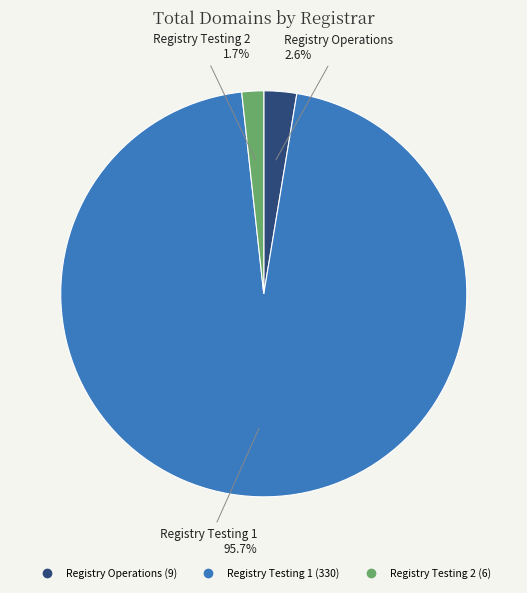

Combined, what portion of the pie is Registry Testing 1 and Registry Testing 2?

97.4%